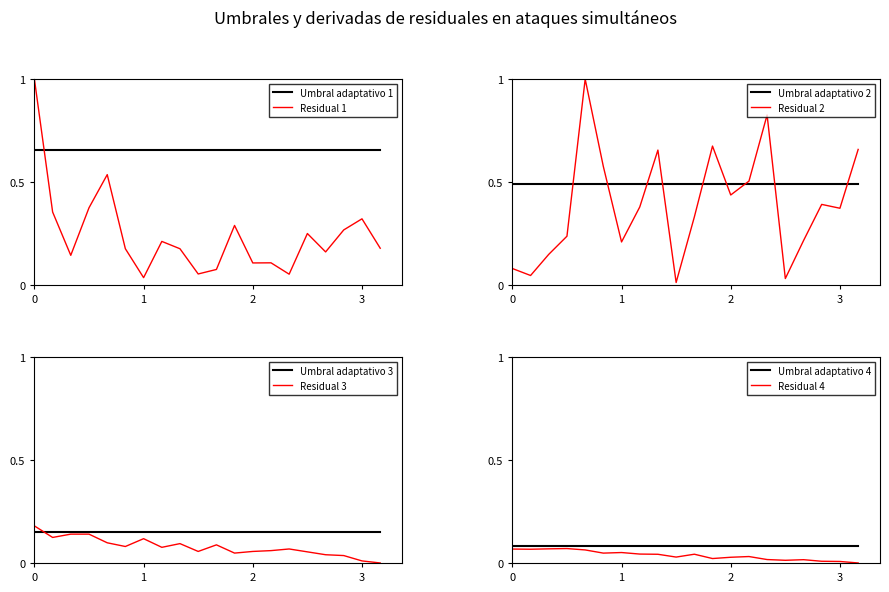

After their last crossing, which series has the higher values: Umbral adaptativo 1 or Residual 1?

Umbral adaptativo 1